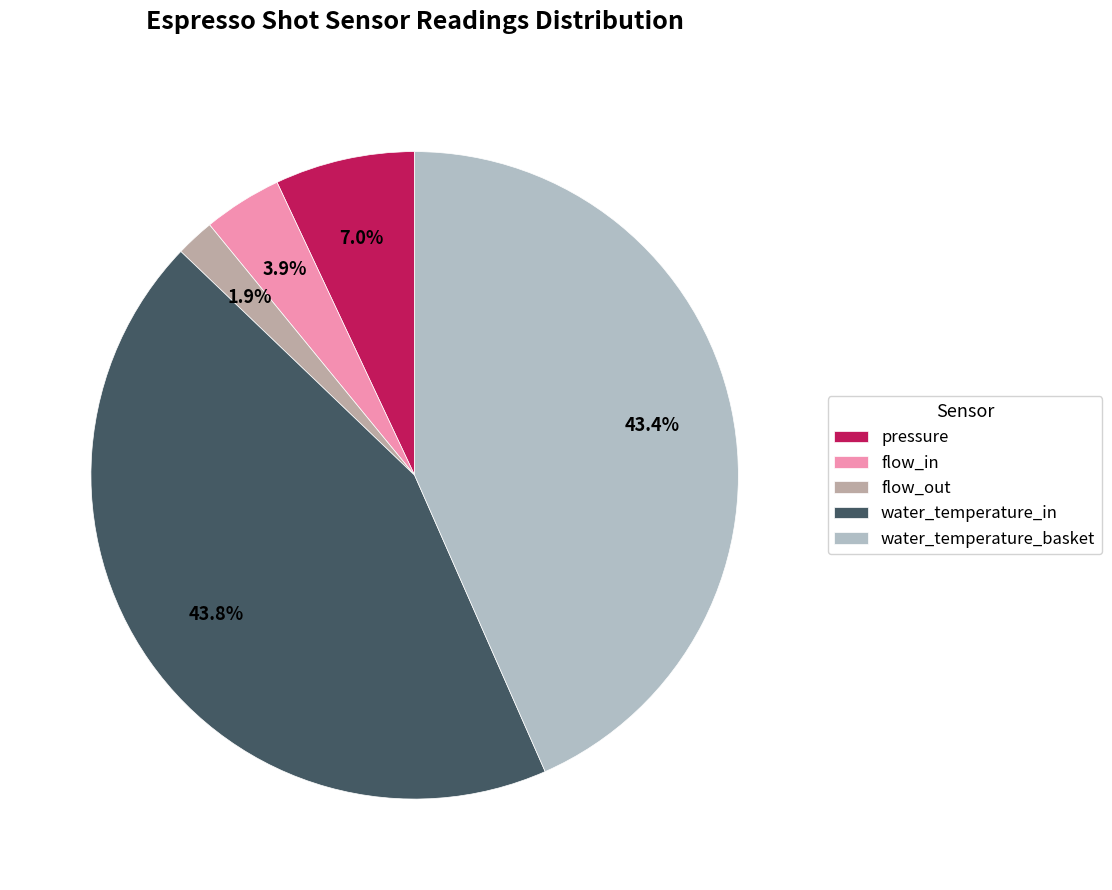

To the nearest percent, what is the combined percentage of flow_out and flow_in?

6%